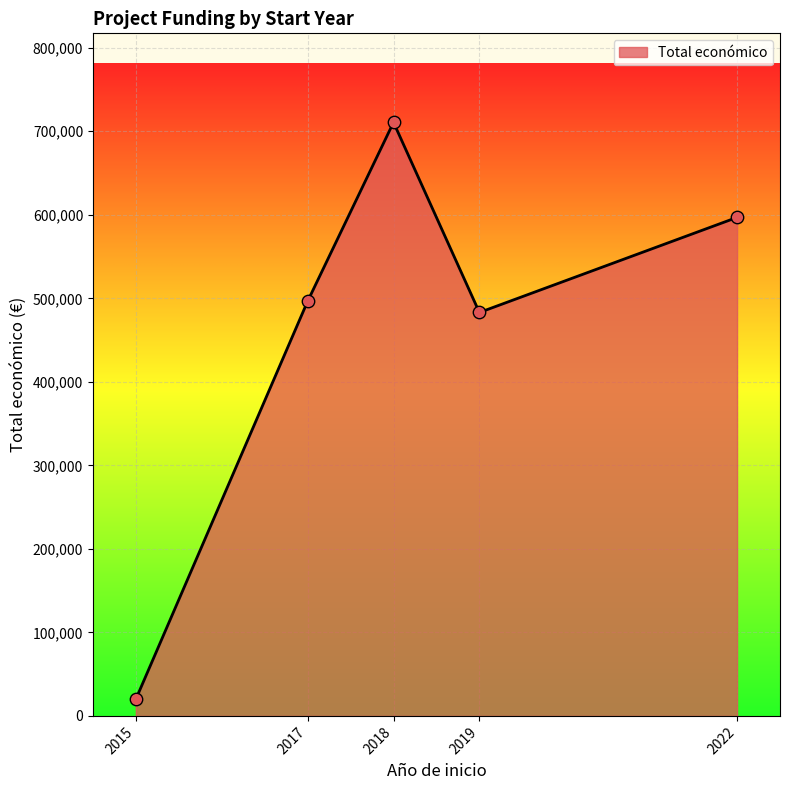

Which has a higher value, 2015 or 2019?

2019